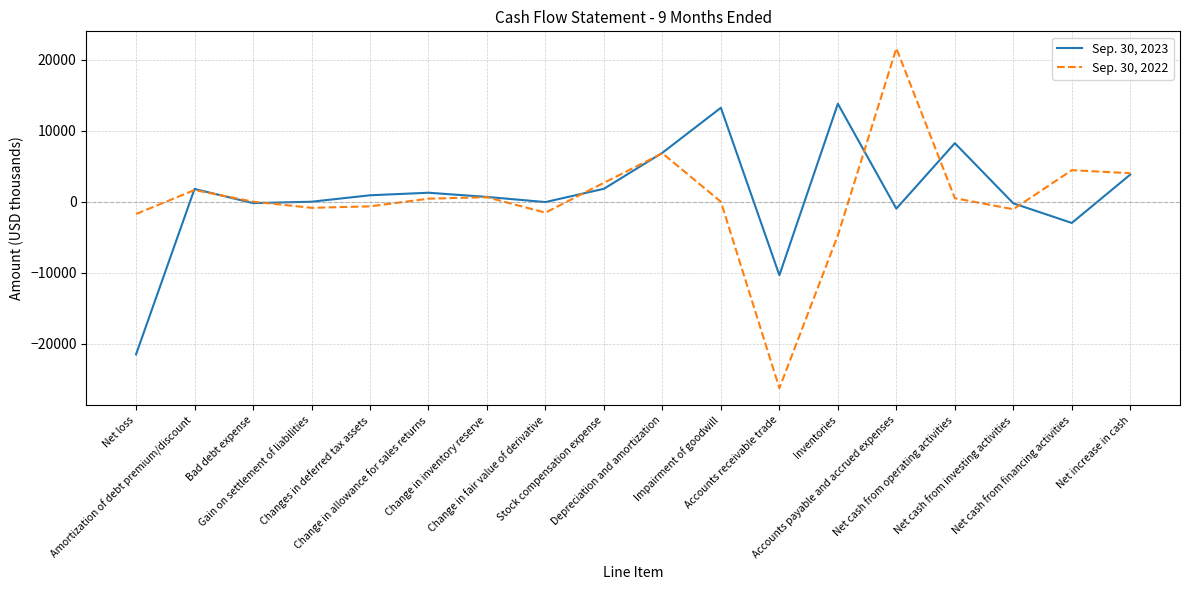

Which category has the lowest value across all series?

Accounts receivable trade